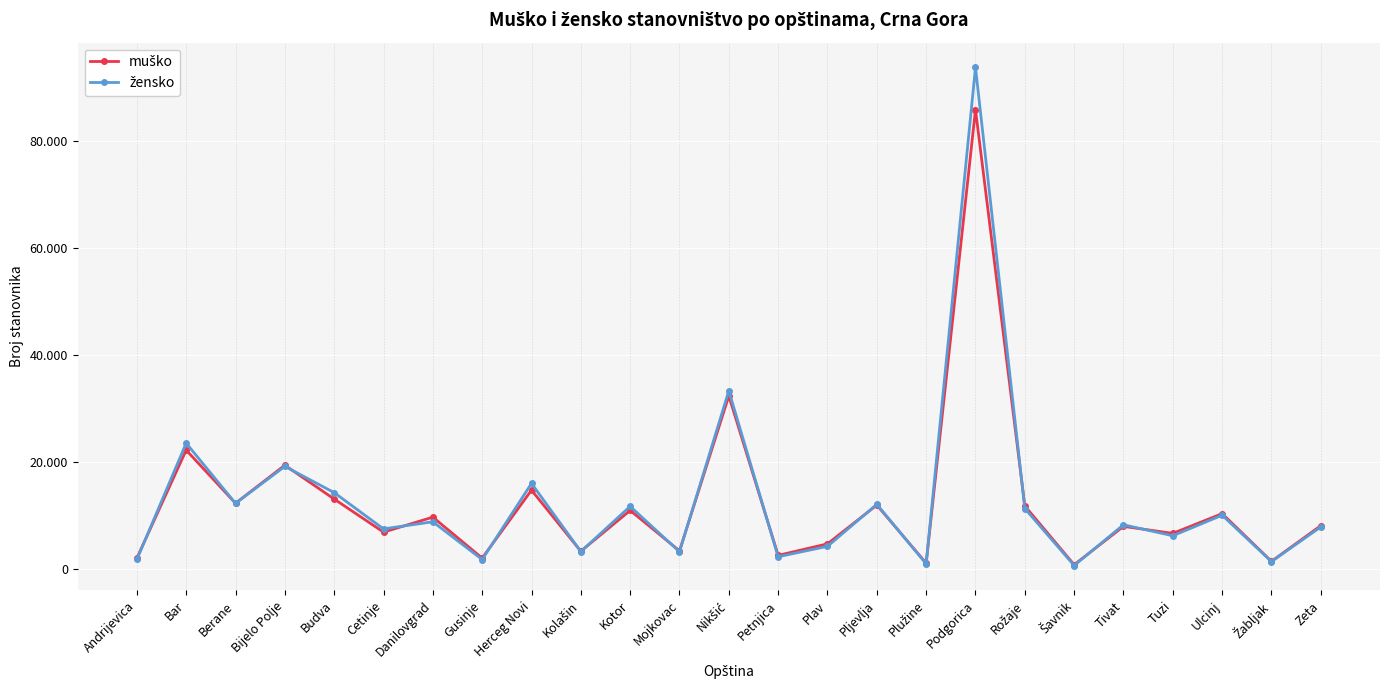

What is the total value across all series at Tuzi?

12979